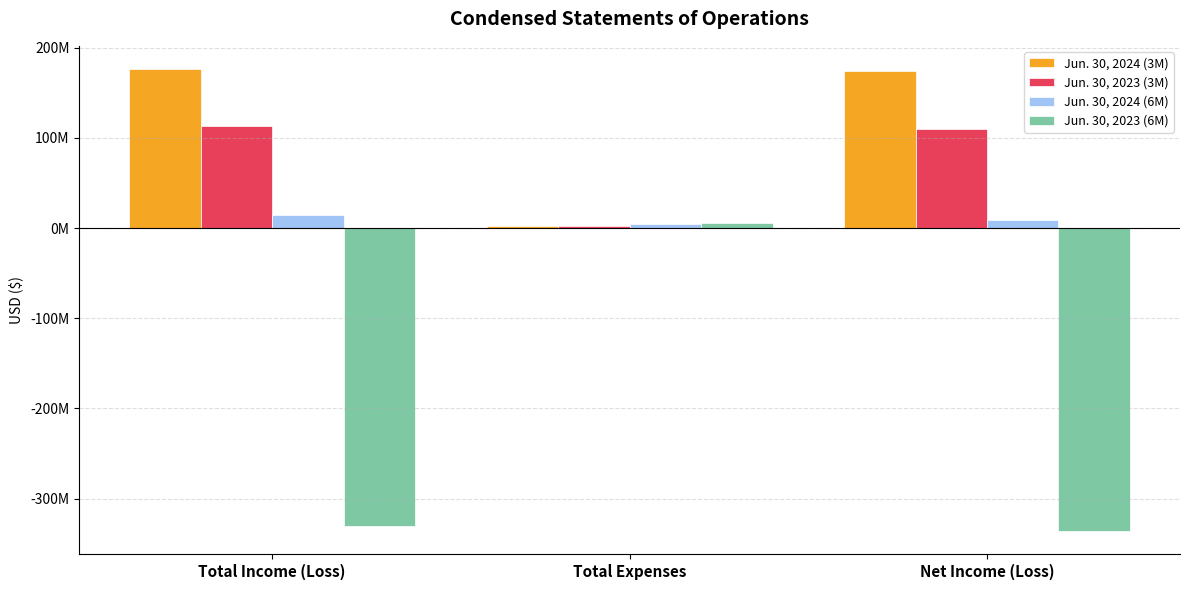

Reading left to right, transcribe all the data shown in this chart.

Jun. 30, 2024 (3M): 176585785	2507609	174078176
Jun. 30, 2023 (3M): 113056674	2871999	110184675
Jun. 30, 2024 (6M): 14580619	5073812	9506807
Jun. 30, 2023 (6M): -330522699	5378040	-335900739